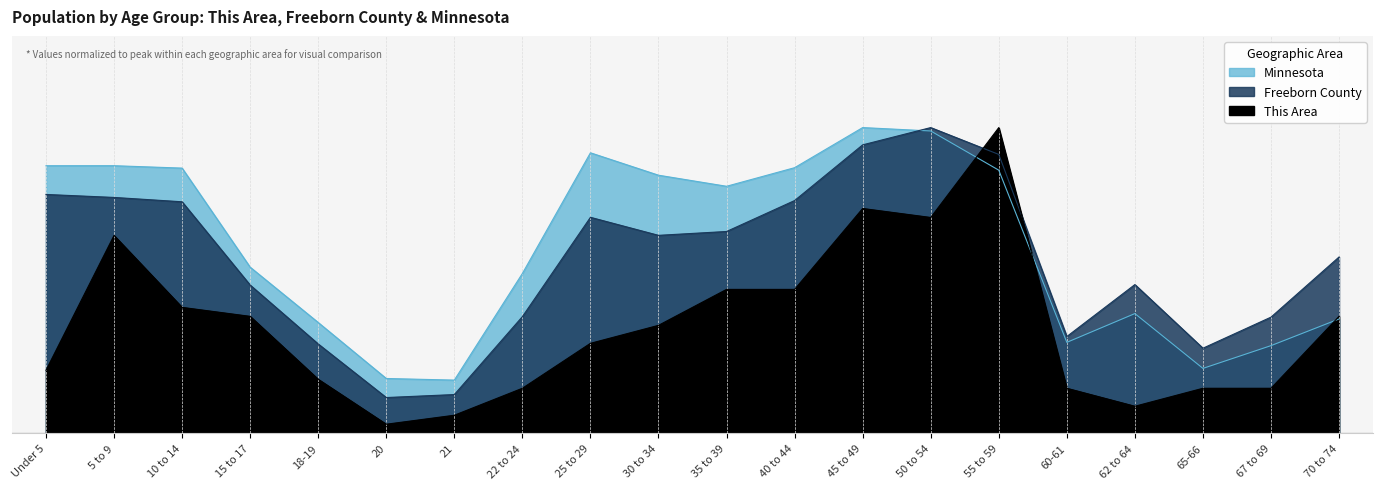

What is the total value across all series at 65-66?

0.6